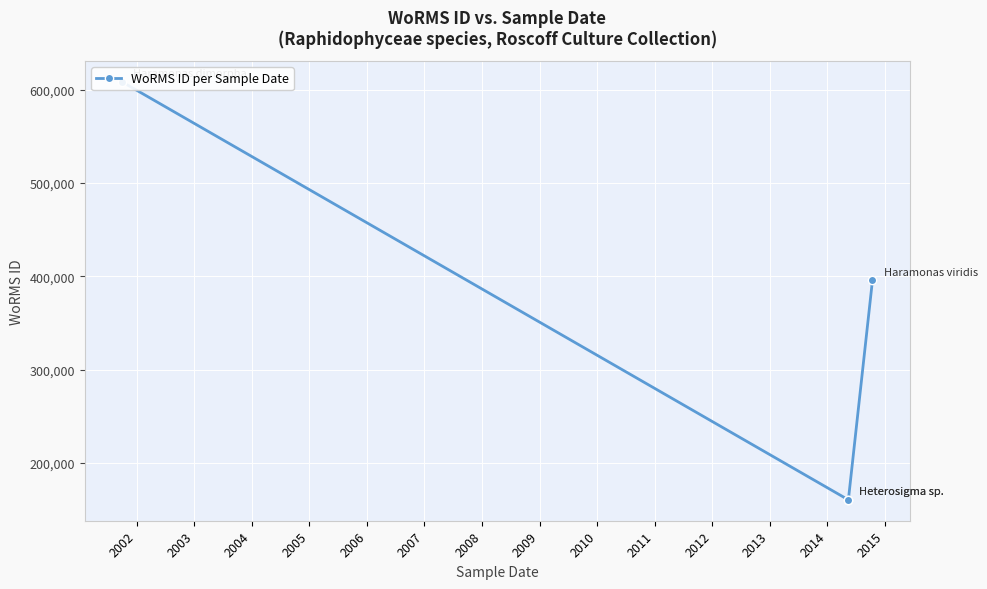

Reading left to right, list all the values displayed in this chart.

608356	160584	160584	395989